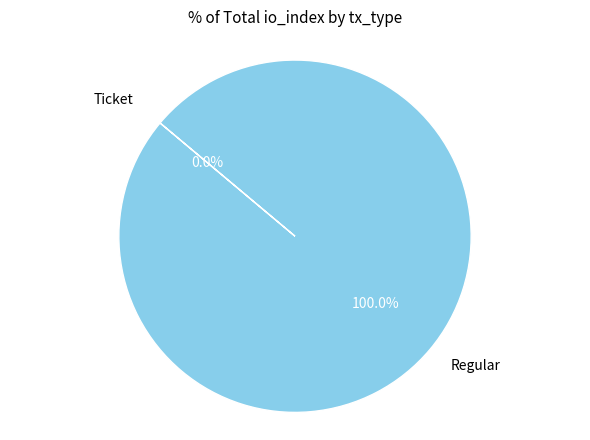

To the nearest percent, what is the average slice percentage?

50%